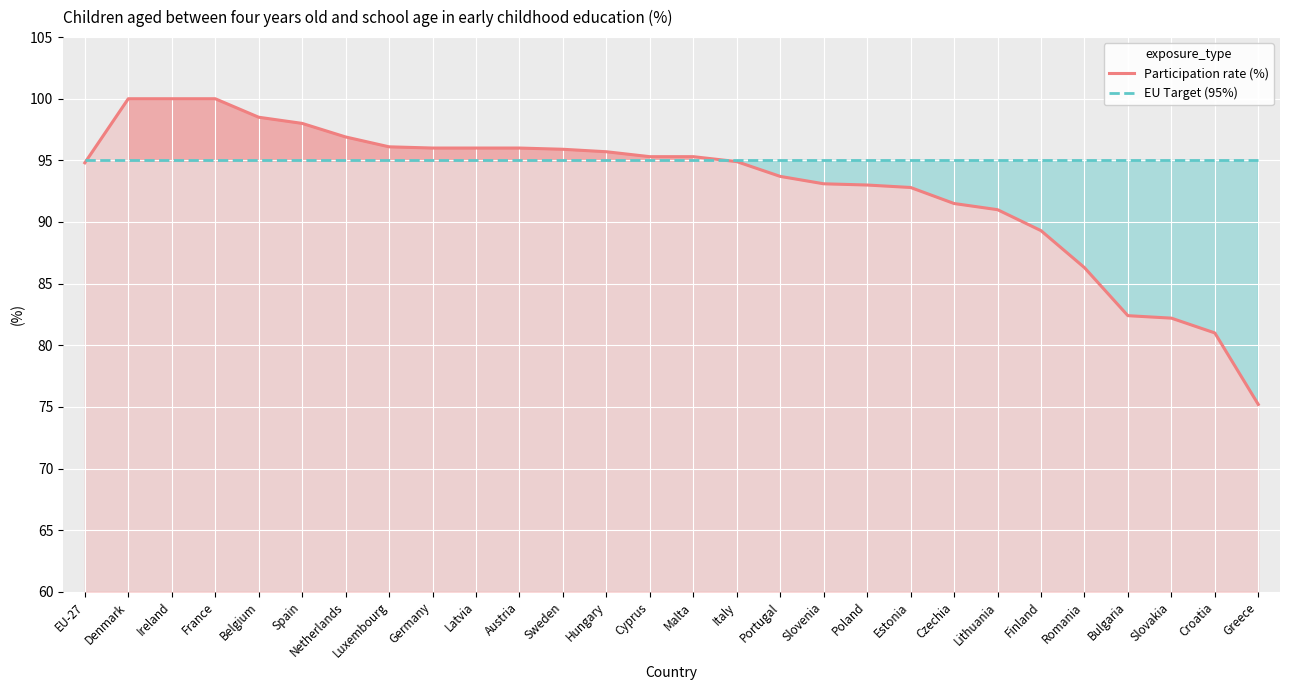

What is the difference between the maximum and minimum values in the Participation rate (%) series?

24.8